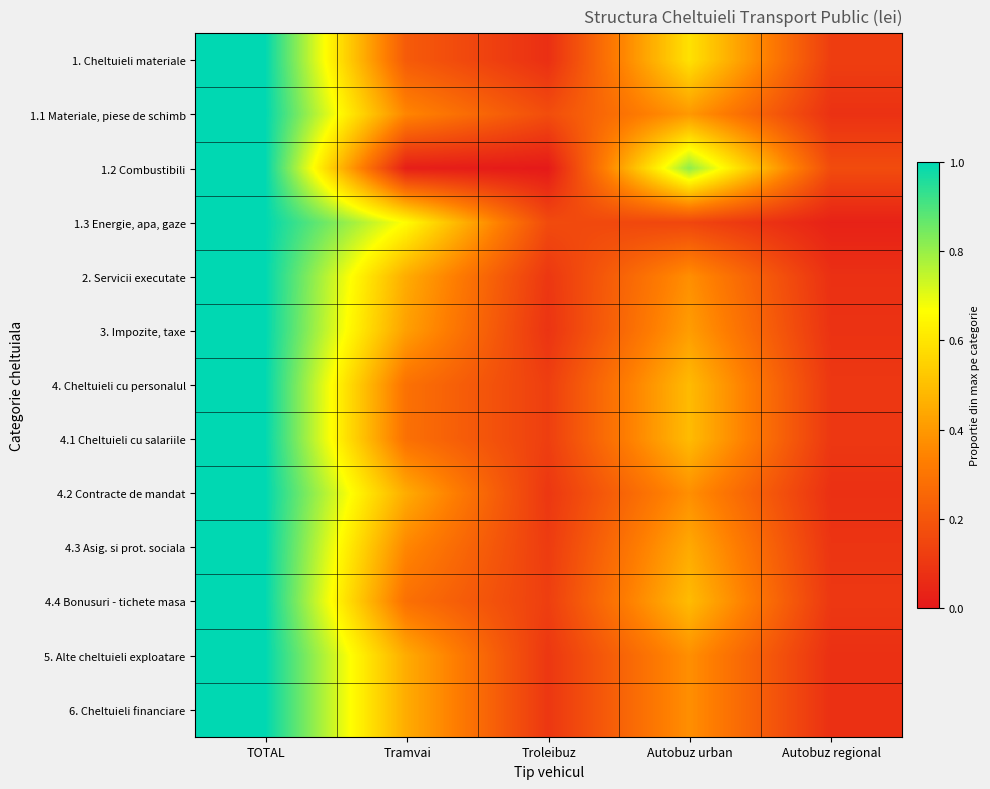

Reading left to right, extract all data points from this chart.

1. Cheltuieli materiale: TOTAL=1.0	Tramvai=0.2	Troleibuz=0.1	Autobuz urban=0.6	Autobuz regional=0.1
1.1 Materiale, piese de schimb: TOTAL=1.0	Tramvai=0.3	Troleibuz=0.2	Autobuz urban=0.4	Autobuz regional=0.1
1.2 Combustibili: TOTAL=1.0	Tramvai=0.0	Troleibuz=0.0	Autobuz urban=0.8	Autobuz regional=0.2
1.3 Energie, apa, gaze: TOTAL=1.0	Tramvai=0.7	Troleibuz=0.2	Autobuz urban=0.1	Autobuz regional=0.0
2. Servicii executate: TOTAL=1.0	Tramvai=0.4	Troleibuz=0.1	Autobuz urban=0.4	Autobuz regional=0.1
3. Impozite, taxe: TOTAL=1.0	Tramvai=0.4	Troleibuz=0.1	Autobuz urban=0.4	Autobuz regional=0.1
4. Cheltuieli cu personalul: TOTAL=1.0	Tramvai=0.3	Troleibuz=0.1	Autobuz urban=0.5	Autobuz regional=0.1
4.1 Cheltuieli cu salariile: TOTAL=1.0	Tramvai=0.3	Troleibuz=0.1	Autobuz urban=0.5	Autobuz regional=0.1
4.2 Contracte de mandat: TOTAL=1.0	Tramvai=0.4	Troleibuz=0.1	Autobuz urban=0.4	Autobuz regional=0.1
4.3 Asig. si prot. sociala: TOTAL=1.0	Tramvai=0.4	Troleibuz=0.1	Autobuz urban=0.4	Autobuz regional=0.1
4.4 Bonusuri - tichete masa: TOTAL=1.0	Tramvai=0.3	Troleibuz=0.1	Autobuz urban=0.5	Autobuz regional=0.1
5. Alte cheltuieli exploatare: TOTAL=1.0	Tramvai=0.4	Troleibuz=0.1	Autobuz urban=0.4	Autobuz regional=0.1
6. Cheltuieli financiare: TOTAL=1.0	Tramvai=0.4	Troleibuz=0.1	Autobuz urban=0.4	Autobuz regional=0.1